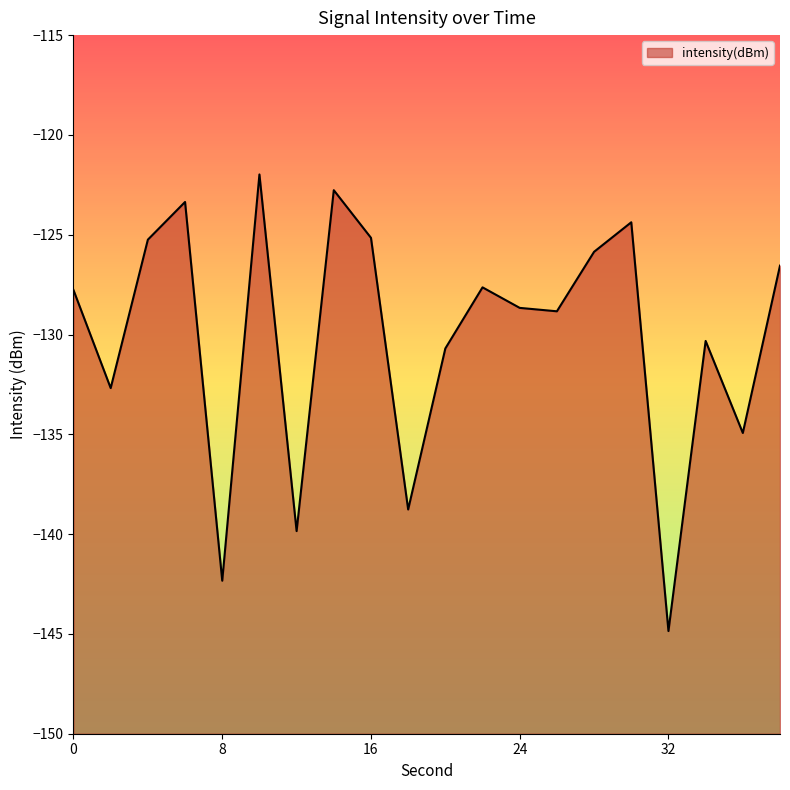

What is the value of the 3rd point from the left?

-125.2